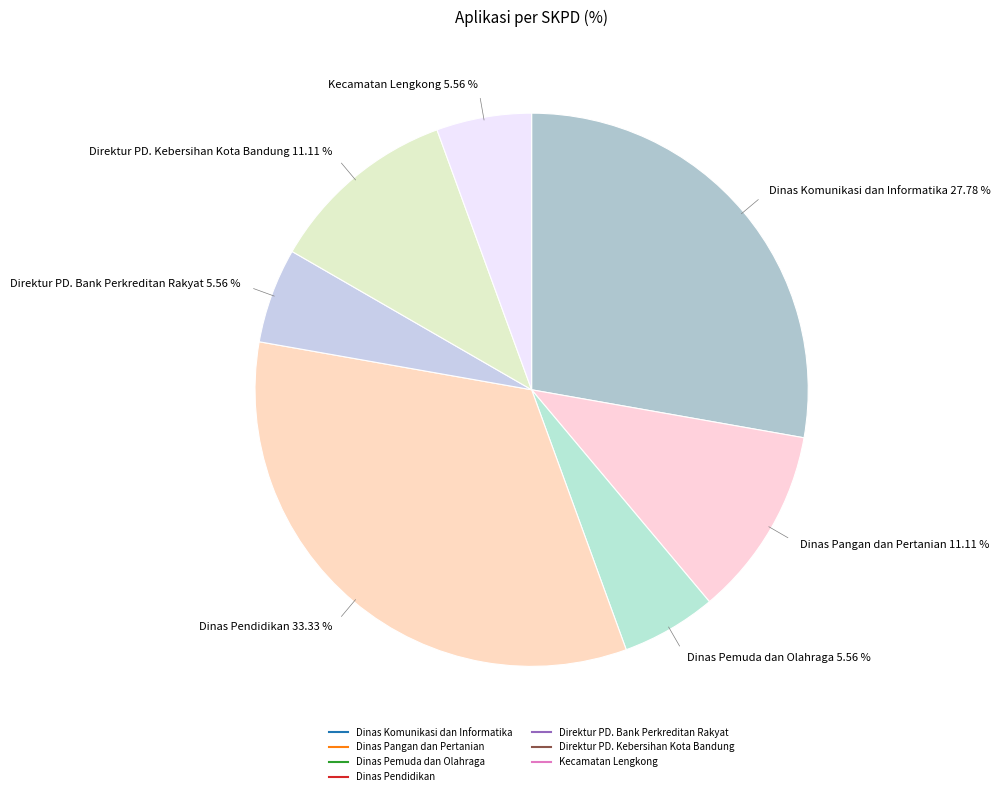

True or false: Kecamatan Lengkong accounts for 1% of the total.

False